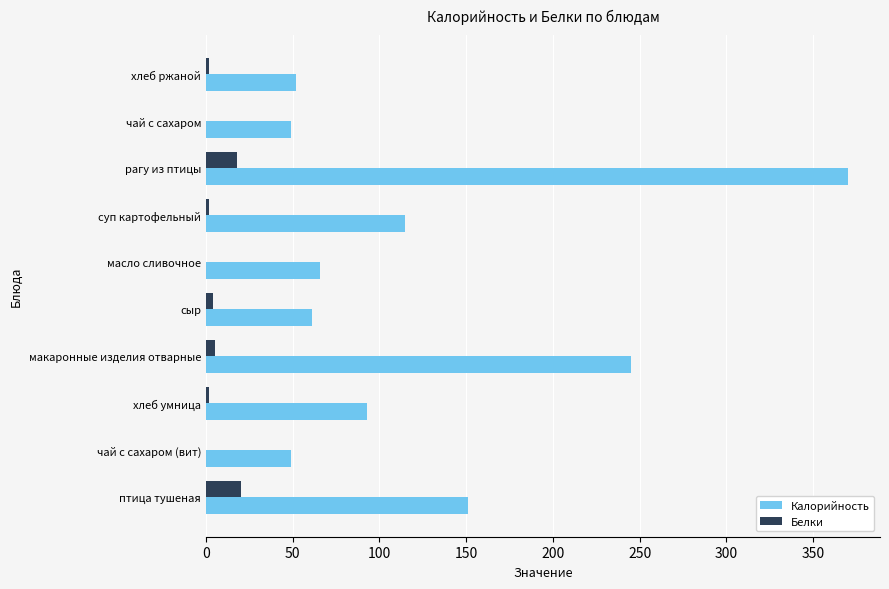

What is the sum of all Калорийность values?

1251